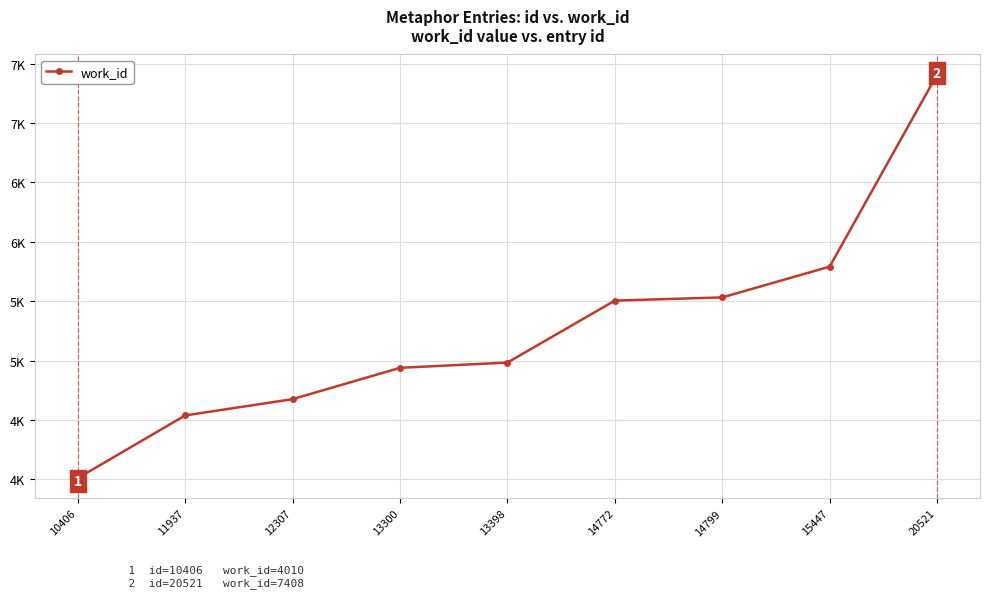

Is this an area chart (filled region under the line)?

No